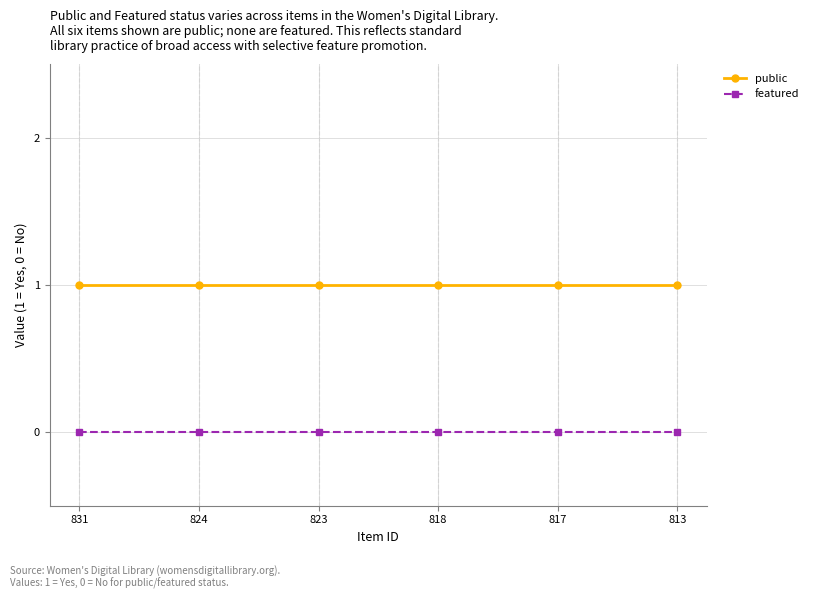

At 813, list the series in order from smallest to largest.

featured, public